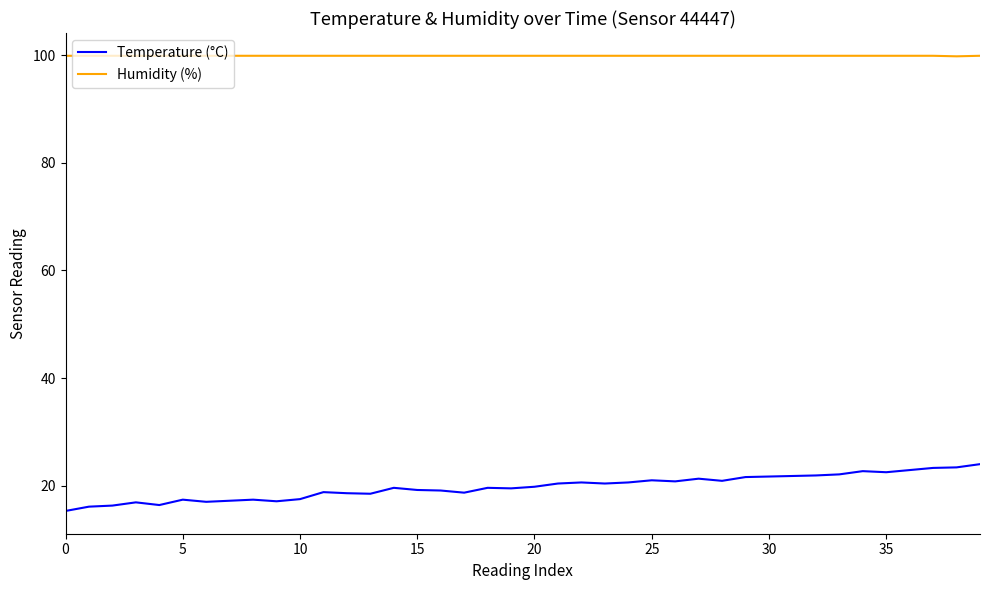

True or false: Humidity (%) and Temperature (°C) cross at least once.

False